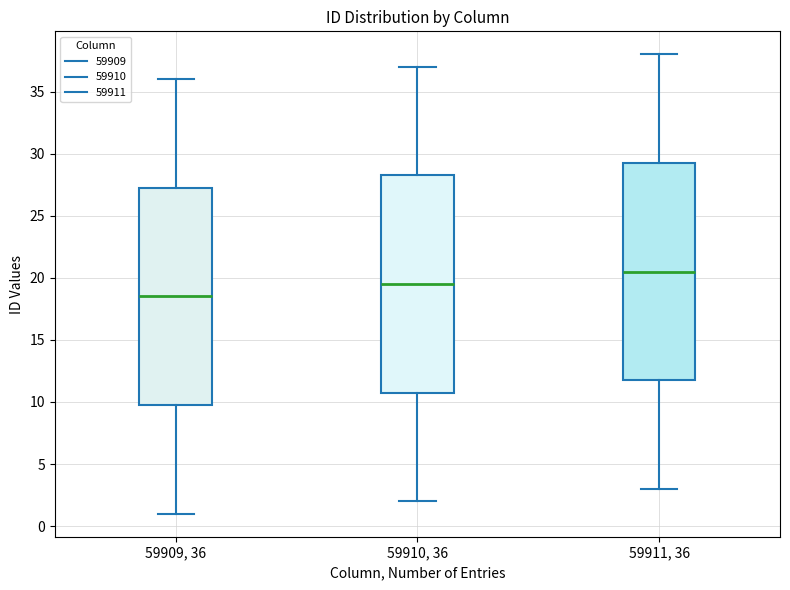

Which box has the lowest median line?

59909, 36